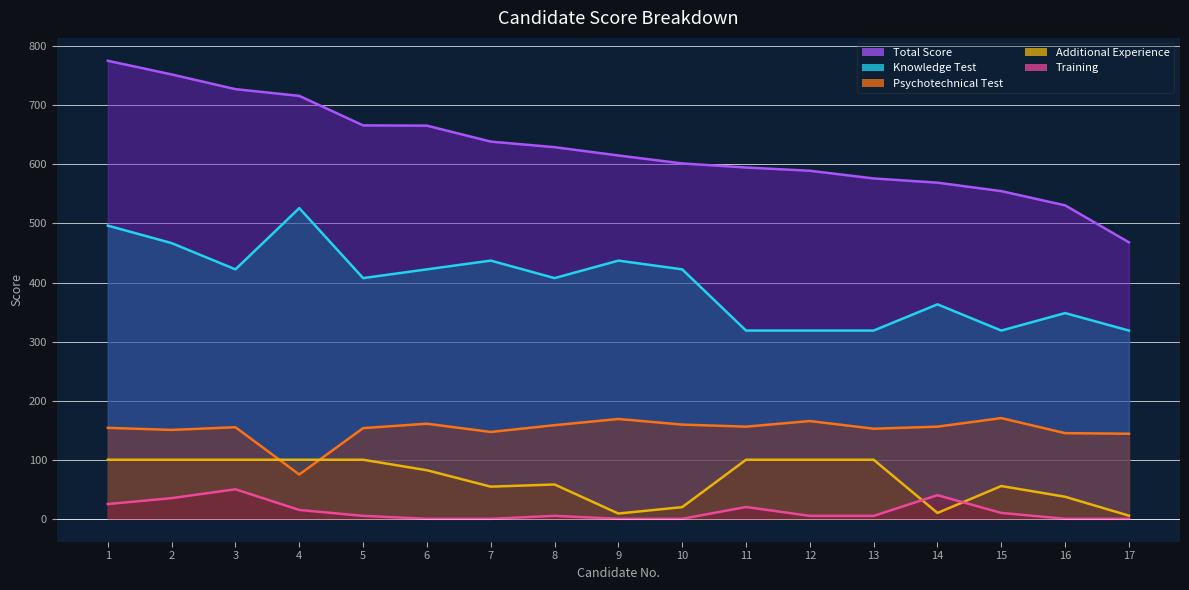

What are all the series names shown in the legend?

Total Score, Knowledge Test, Psychotechnical Test, Additional Experience, Training